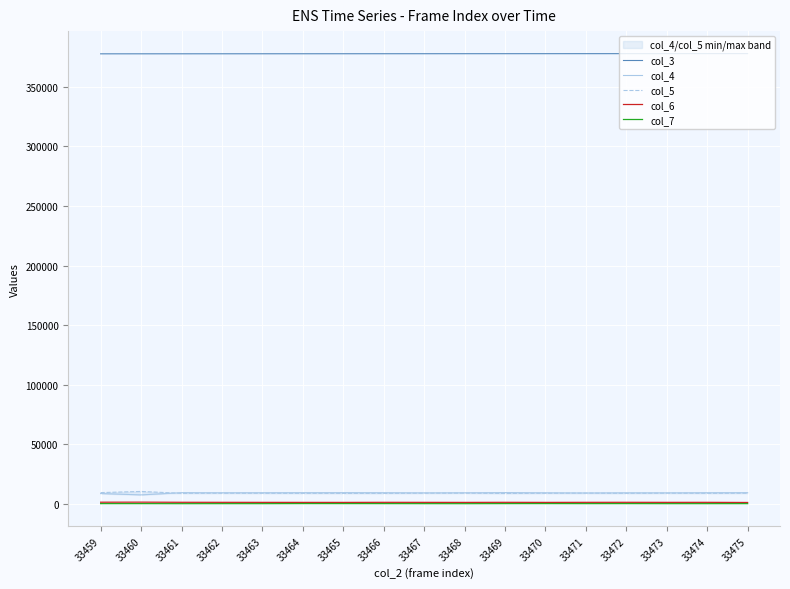

Reading left to right, list all the values displayed in this chart.

col_3: 377519	377530	377542	377553	377564	377575	377587	377598	377609	377621	377632	377643	377654	377666	377677	377688	377700
col_4: 8758	7631	9478	9403	9428	9466	9487	9447	9320	9374	9539	9370	9226	9375	9325	9431	9458
col_5: 9542	10514	8948	9035	9005	8924	8917	8901	9076	9120	8821	9006	9130	8945	9093	8964	9080
col_6: 1483	1536	1420	1387	1359	1338	1325	1390	1365	1329	1394	1334	1381	1406	1362	1381	1260
col_7: 290	294	251	271	264	324	310	294	267	249	301	316	284	300	263	270	284